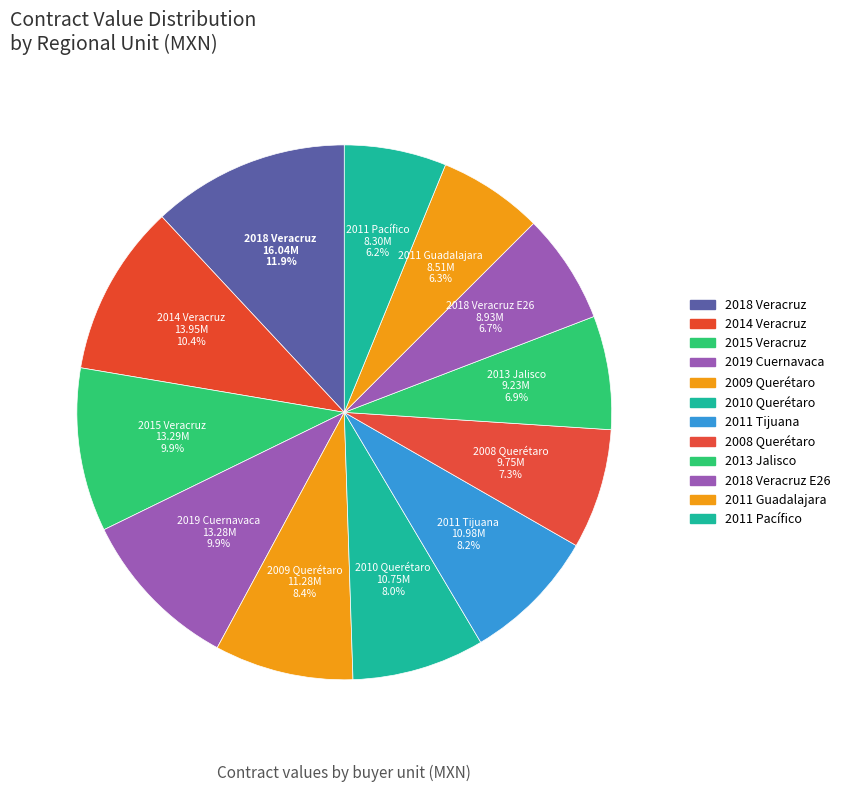

Is the sum of 2018 Veracruz E26 and 2008 Querétaro greater than half?

No